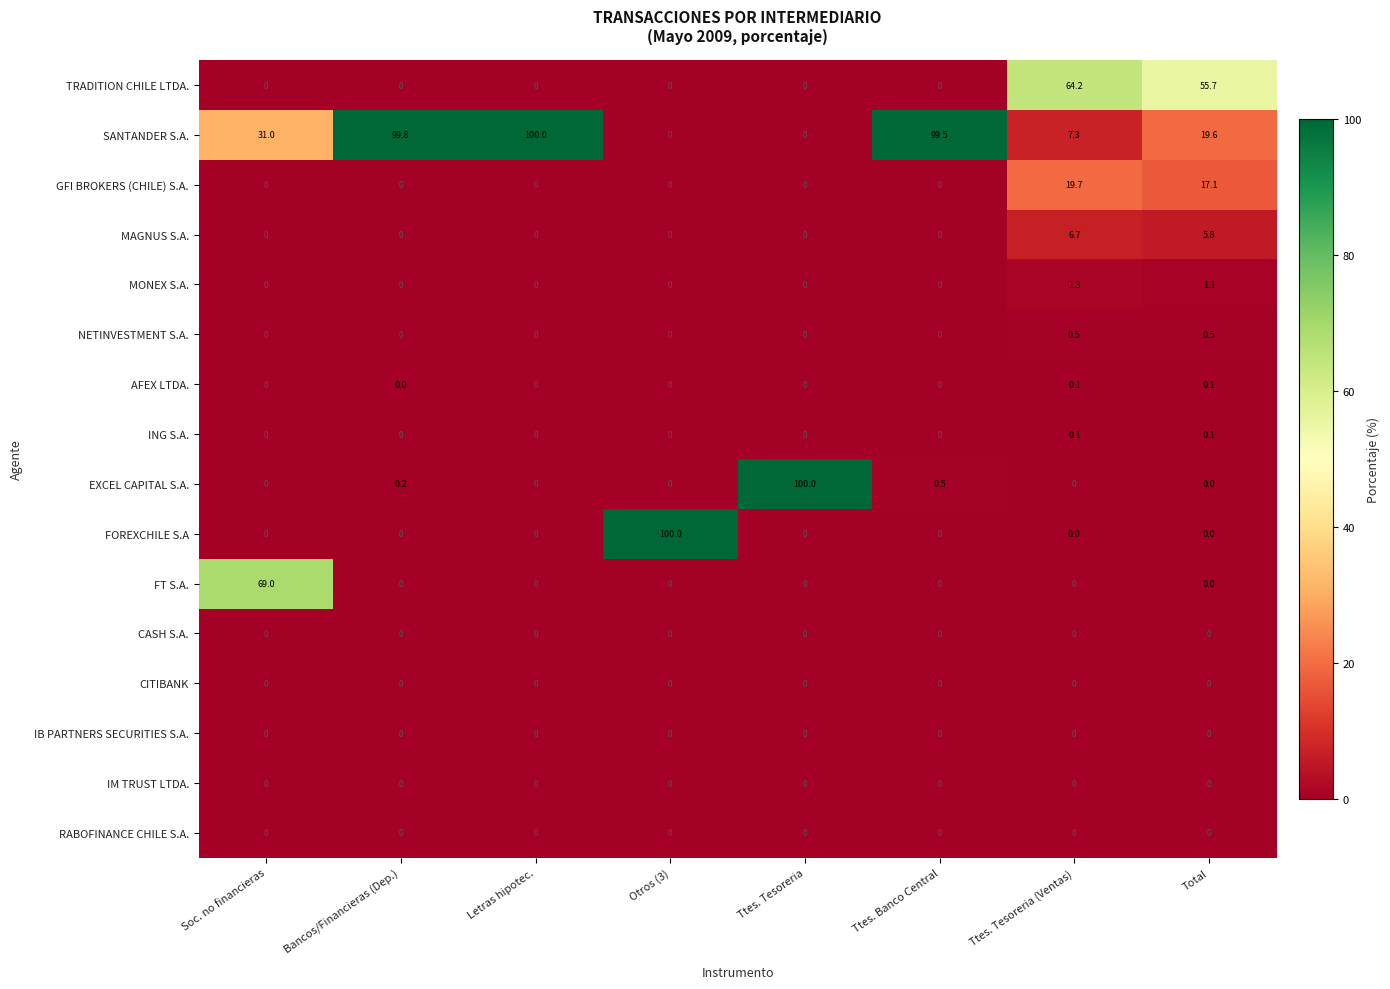

What is the difference between the GFI BROKERS (CHILE) S.A. values at Total and Ttes. Tesoreria?

17.1